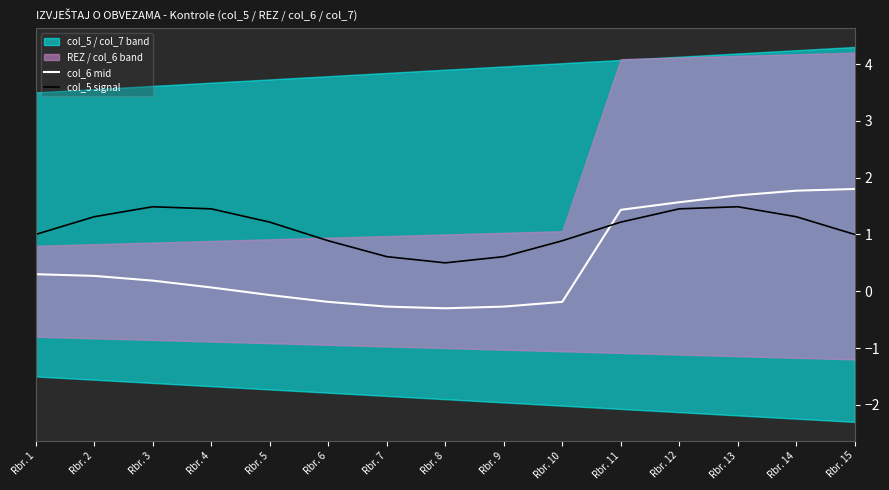

At which category is the sum across all series the highest?

Rbr. 13